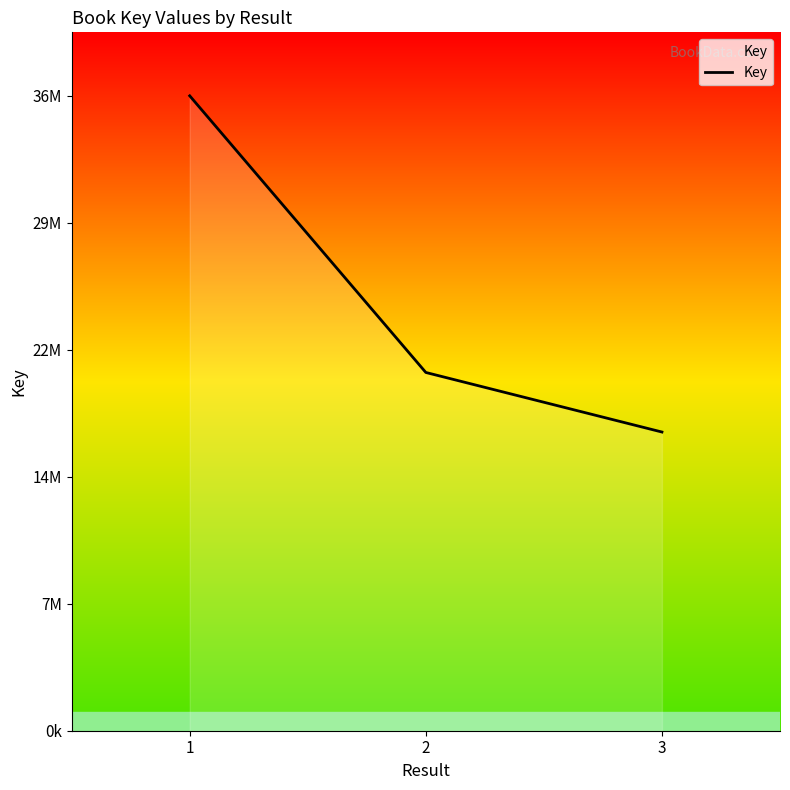

Does the chart have visible grid lines?

No